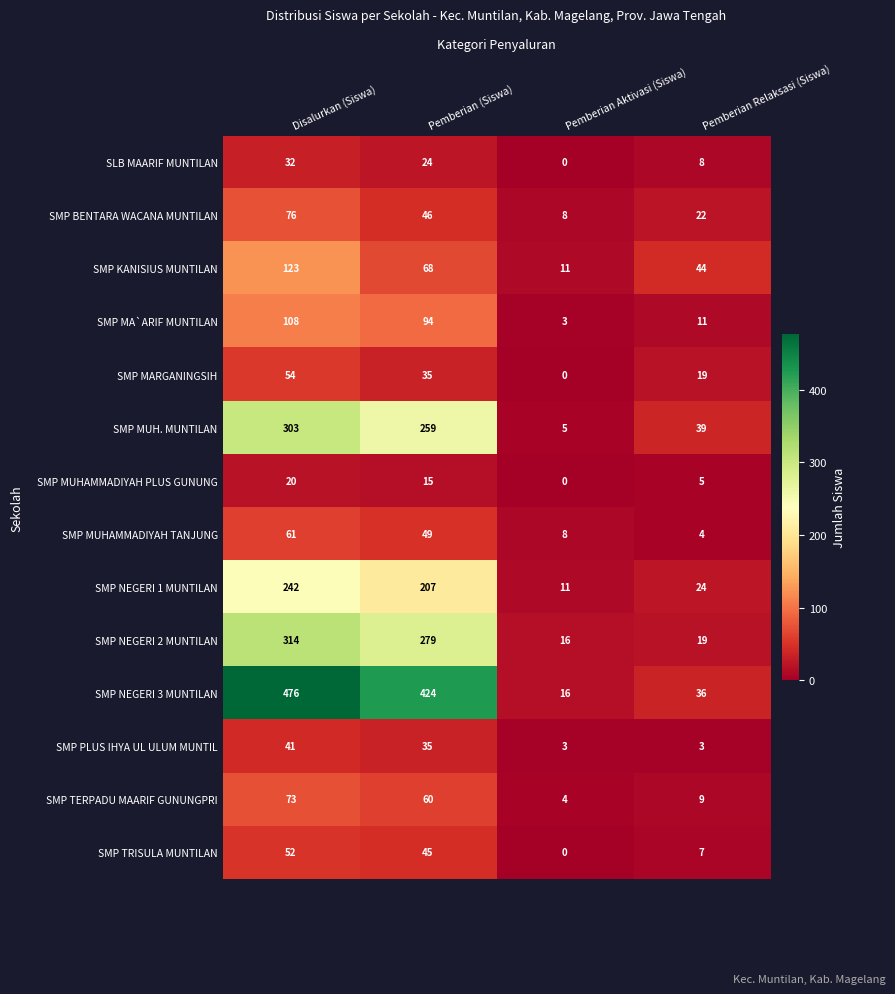

What is the difference between the maximum and minimum values in the SMP MUH. MUNTILAN series?

298